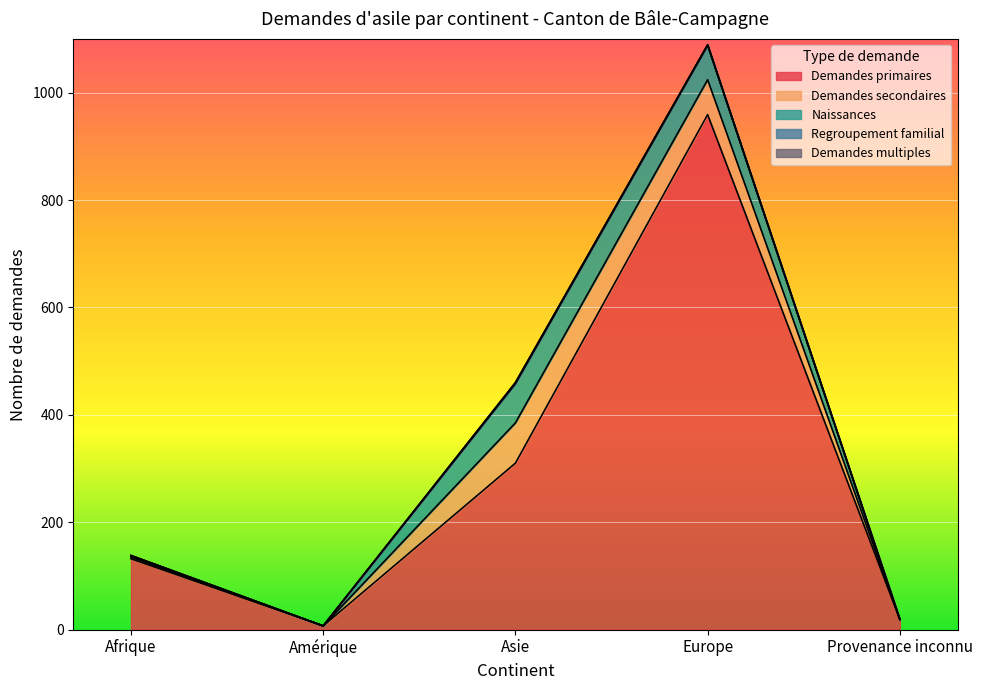

Reading left to right, transcribe all the data shown in this chart.

Demandes primaires: 132	7	310	959	19
Demandes secondaires: 3	0	75	65	0
Naissances: 3	0	73	64	0
Regroupement familial: 0	0	2	1	0
Demandes multiples: 0	0	0	0	0